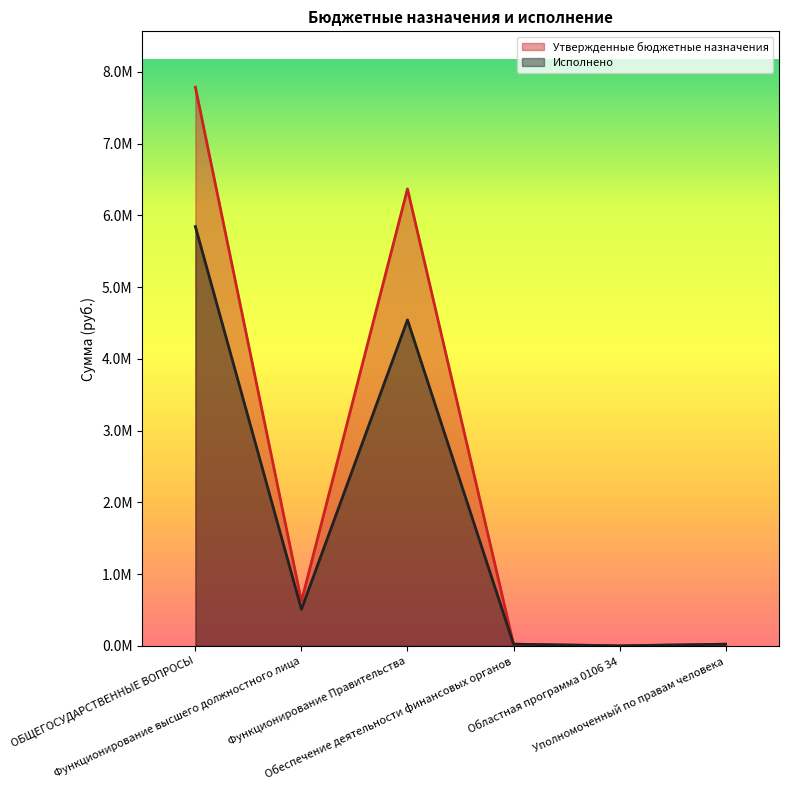

How many interior local valleys does the Утвержденные бюджетные назначения series have?

2